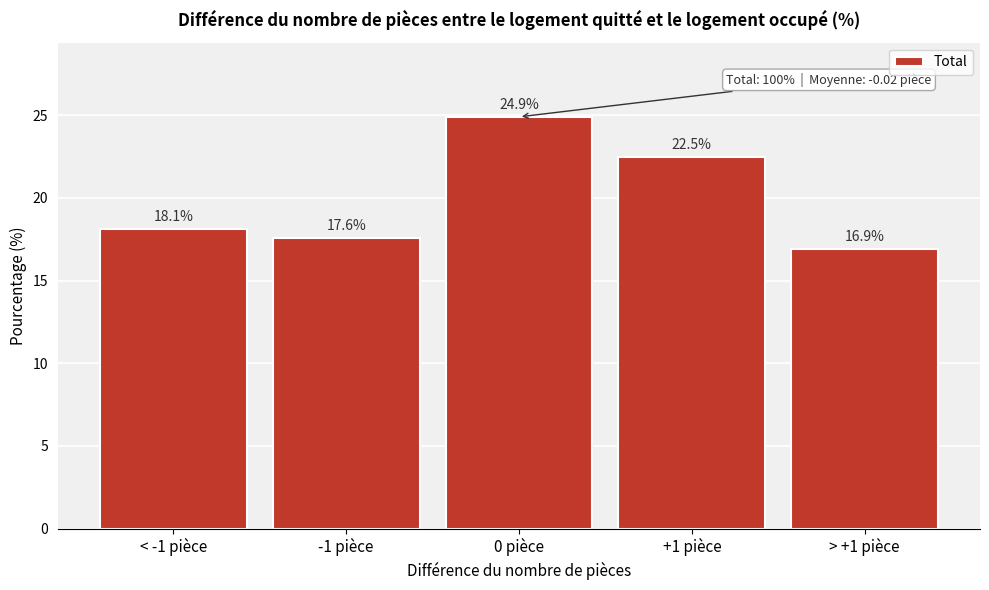

Reading right to left, extract all data points from this chart.

16.9	22.5	24.9	17.6	18.1